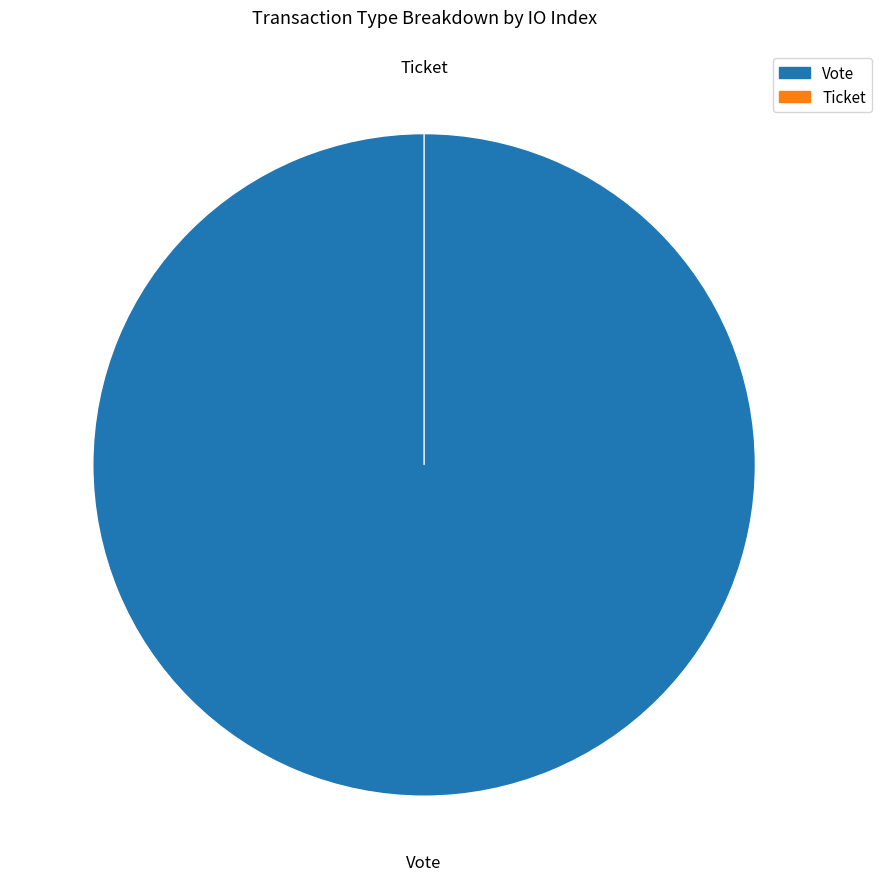

What percentage is NOT represented by Ticket?

100.0%